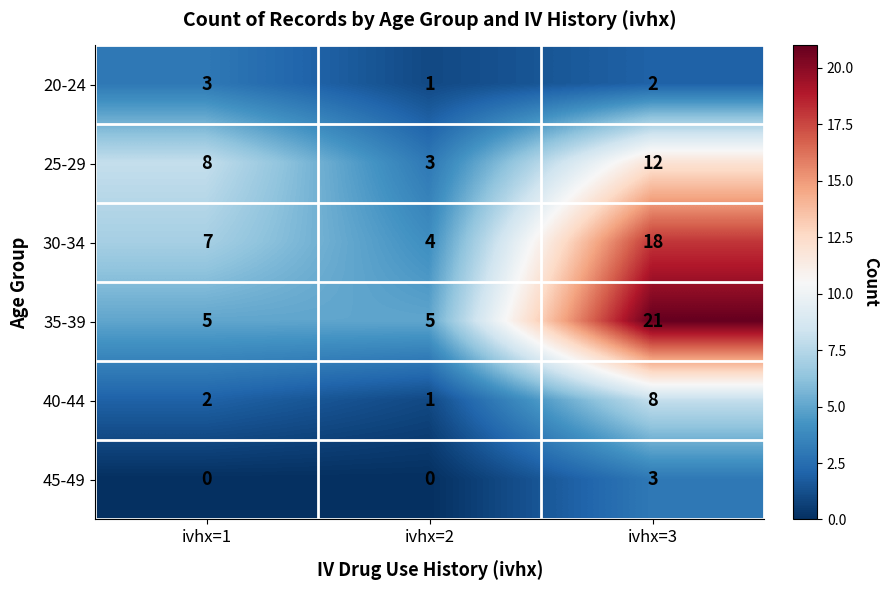

Which series has the widest spread of values?

35-39